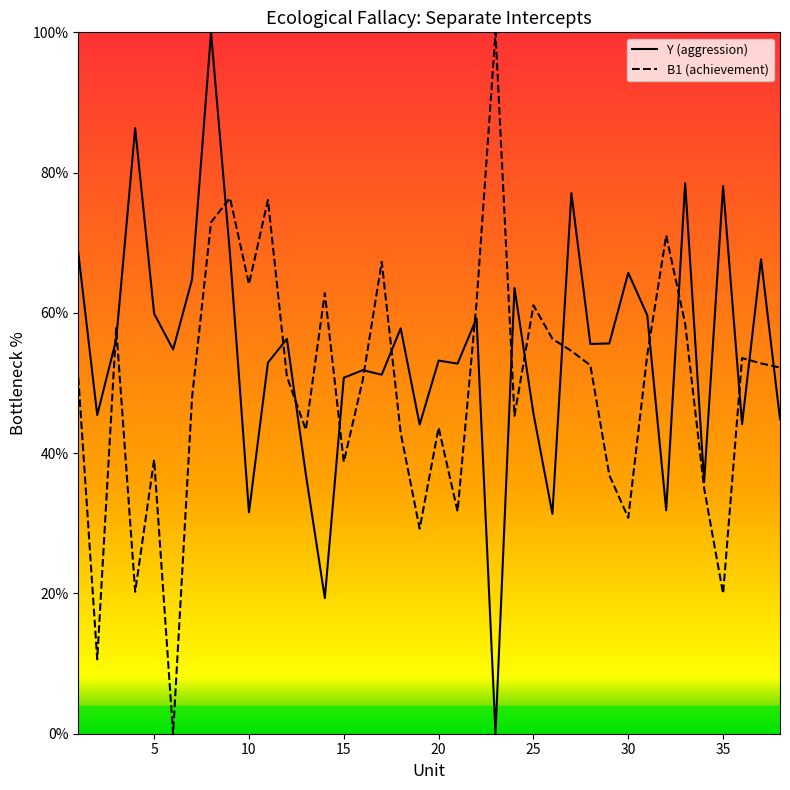

Which series has the largest total across all categories?

Y (aggression)